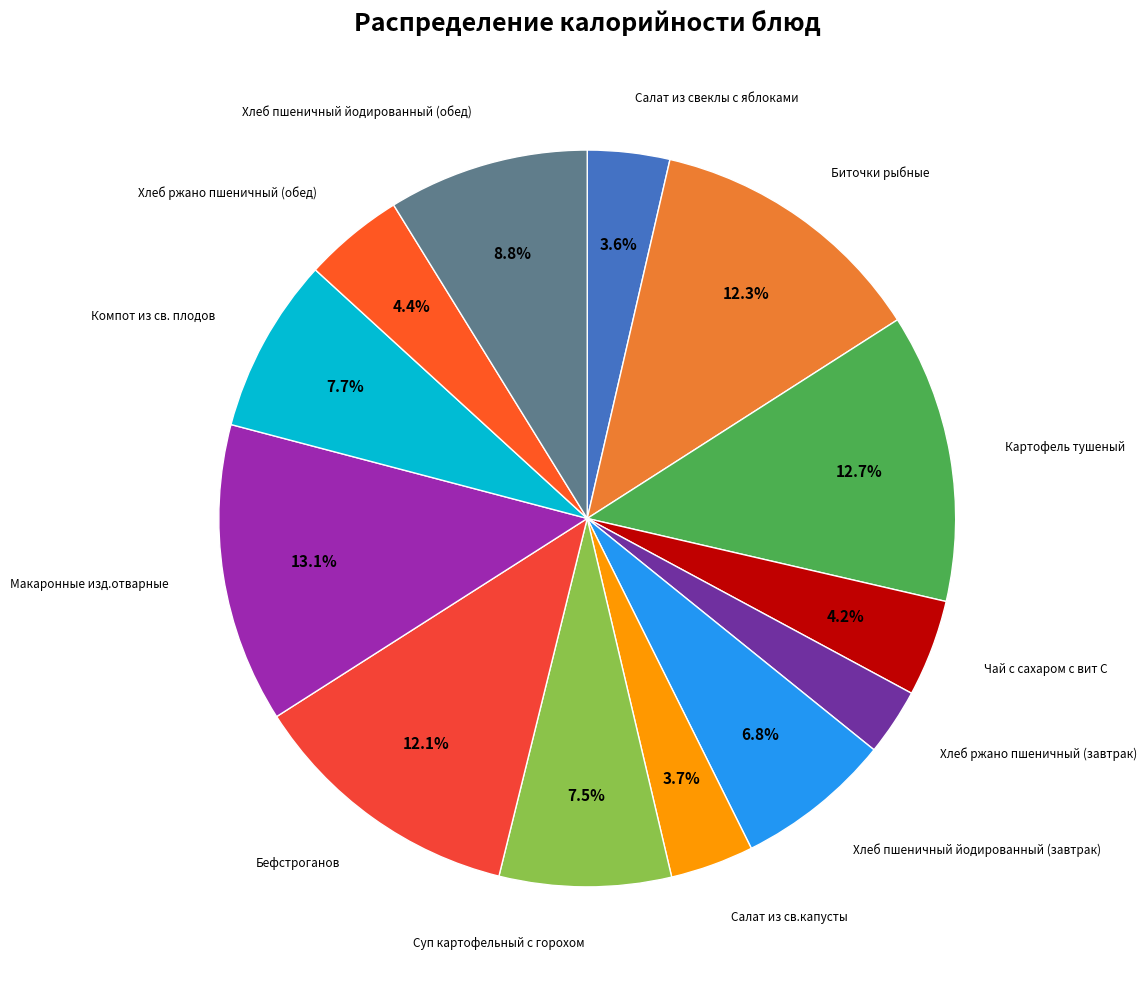

Which slice is the largest?

Макаронные изд.отварные